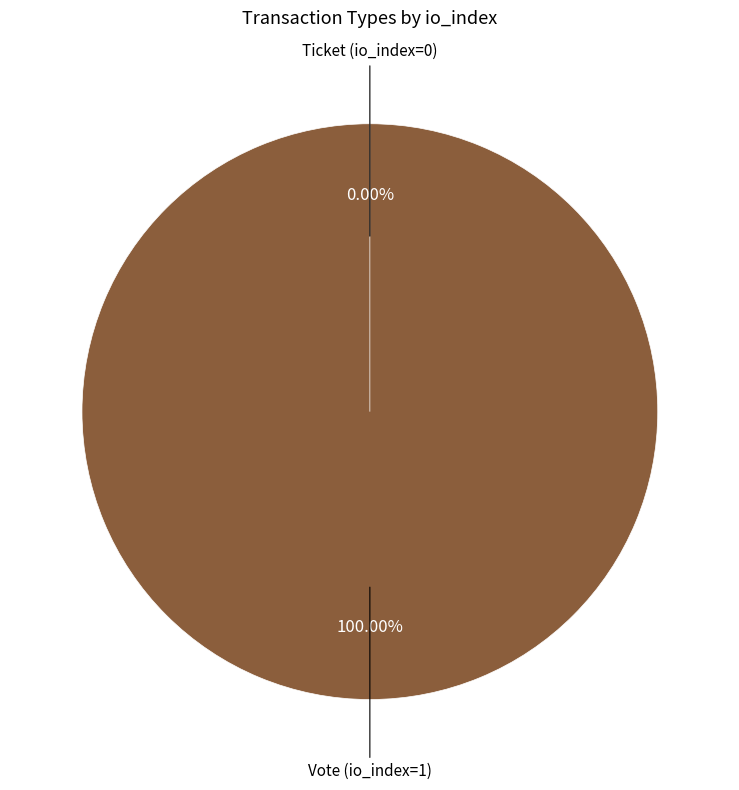

Is it true that Vote (io_index=1) is 100% of the pie?

True